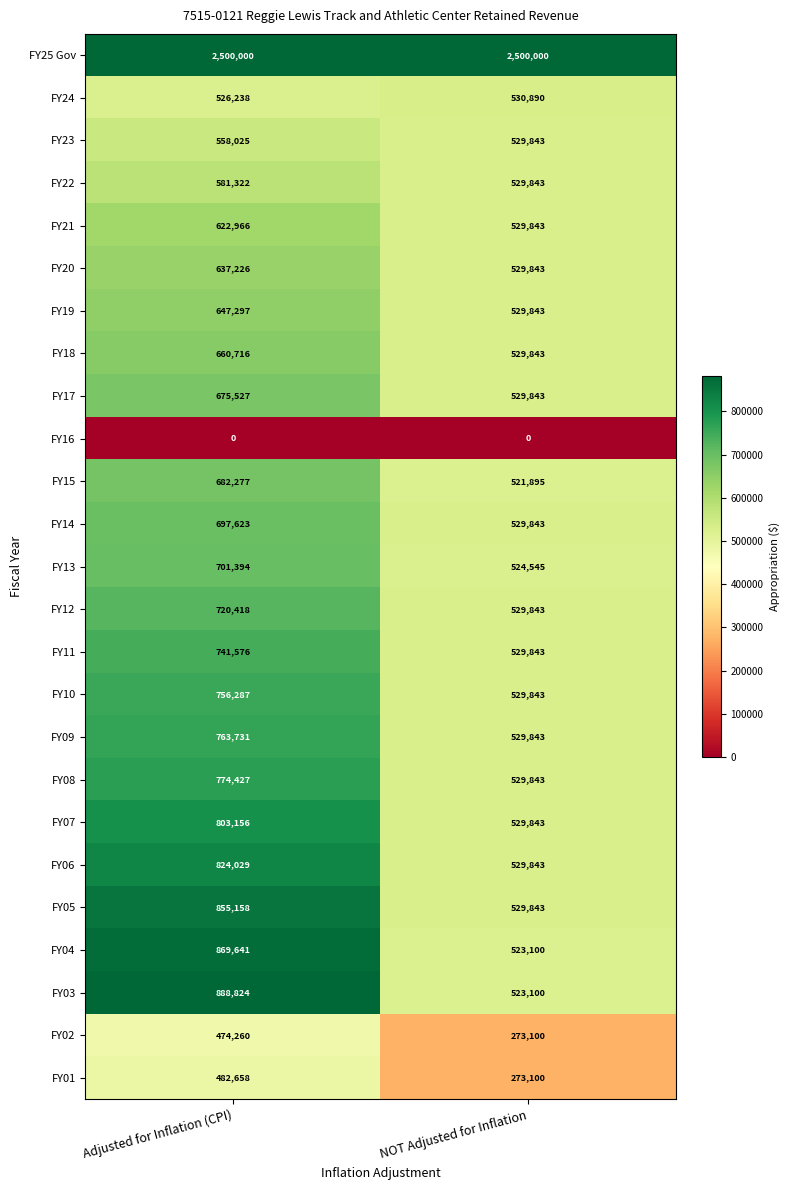

What is the spread (max minus min) of values at NOT Adjusted for Inflation?

2500000